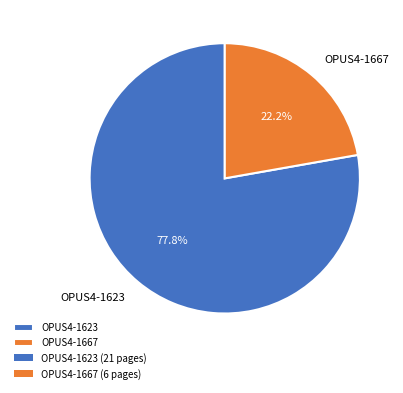

How many segments does this pie chart have?

2